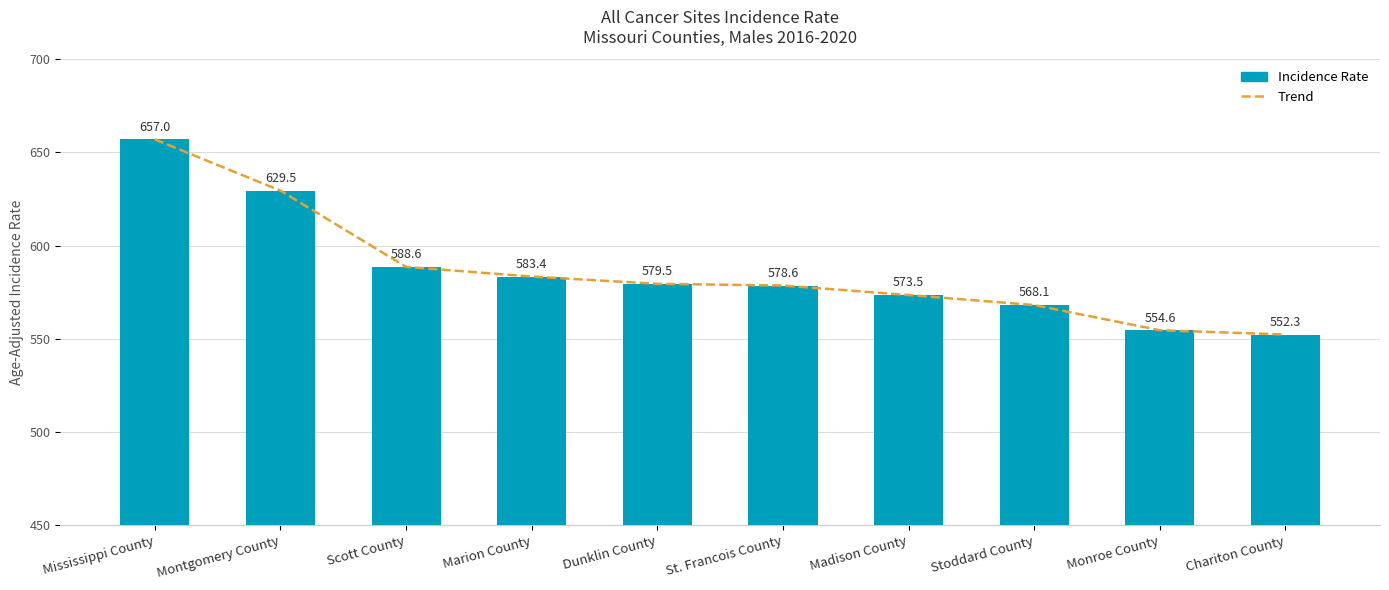

What is the label of the 8th bar from the right?

Scott County